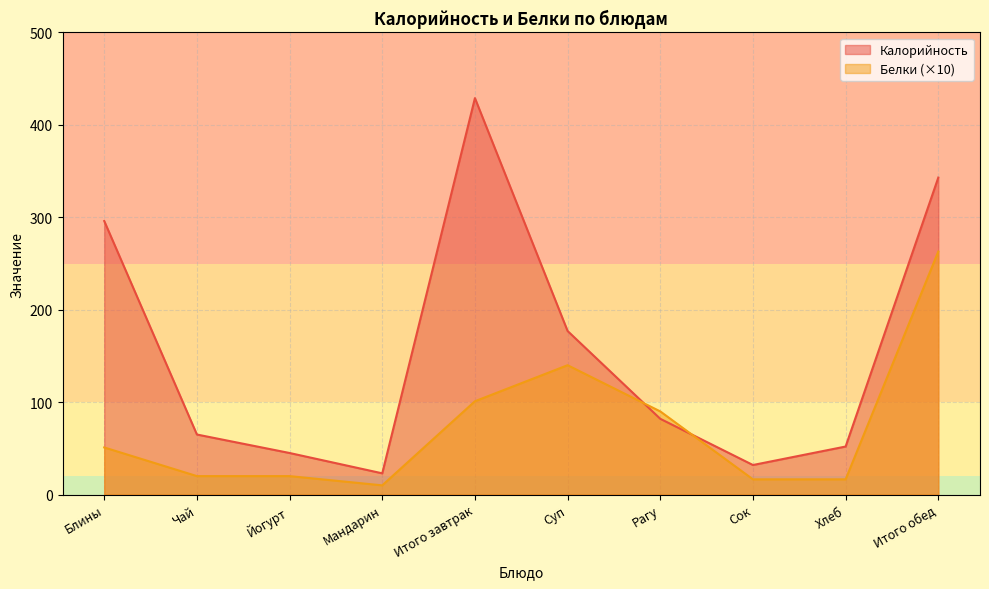

What is the label of the 7th point from the left?

Рагу